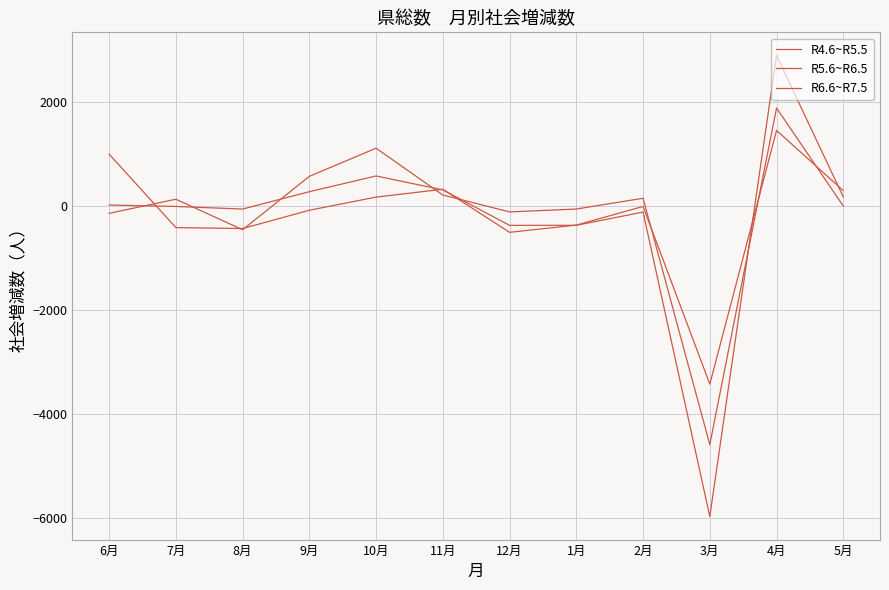

How many lines are shown in the chart?

3